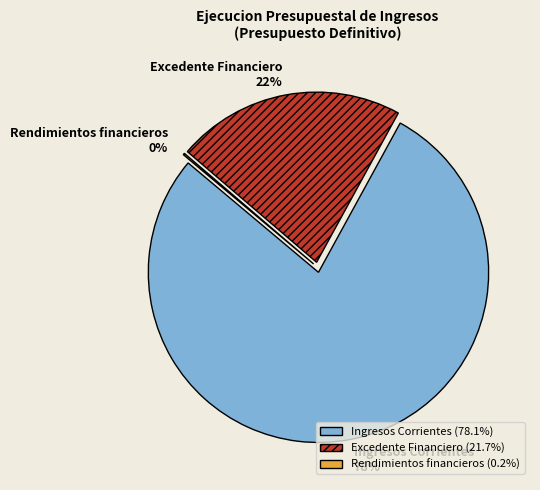

What is the change in value from Ingresos Corrientes to Excedente Financiero?

-3361152051.5